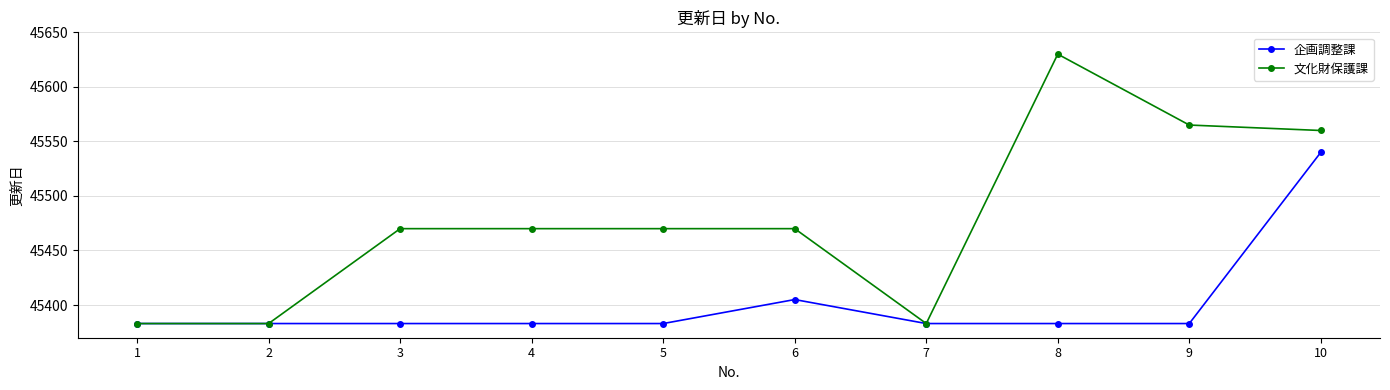

What is the value of the 企画調整課 point at the 3rd from the left?

45383